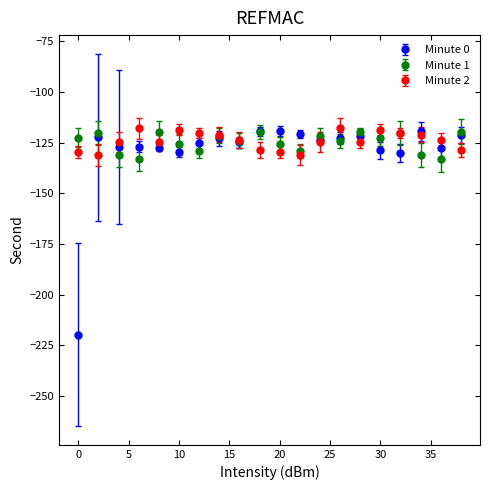

Which series has the widest spread of values?

Minute 0